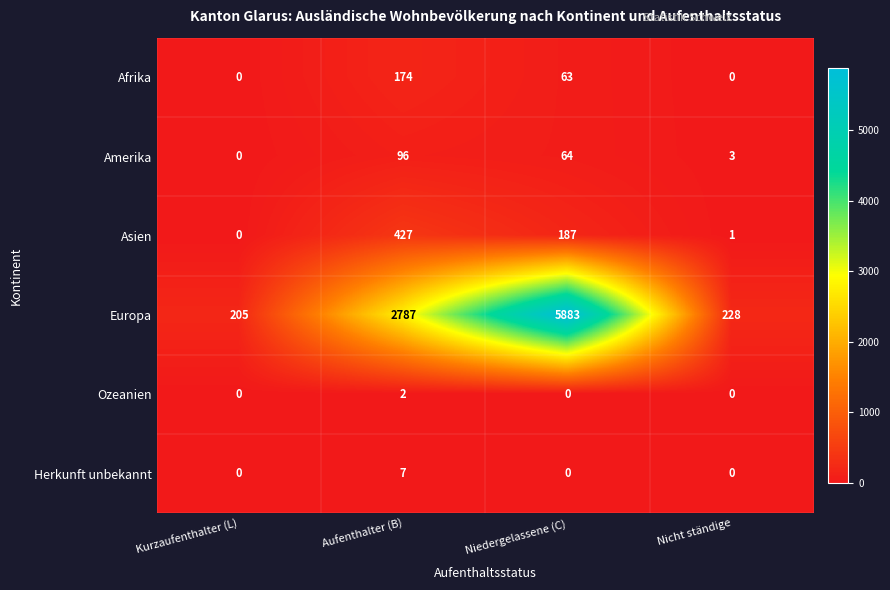

The value of Asien at Niedergelassene (C) is 283. True or false?

False